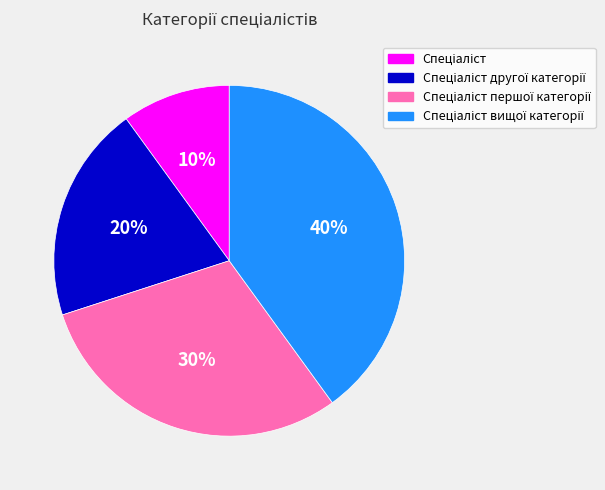

Is there any slice that represents more than half of the pie?

No